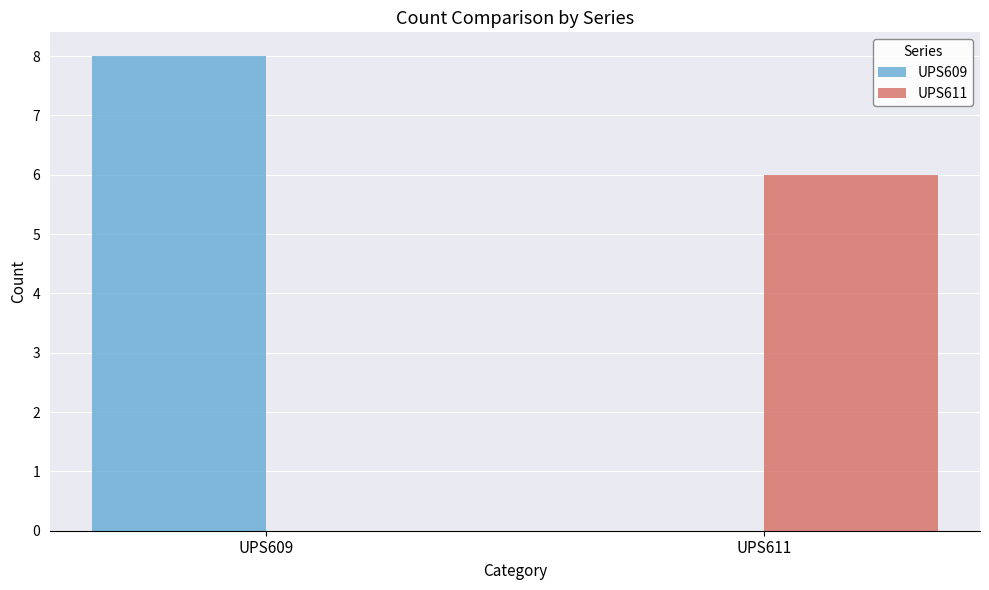

What is the average value of the UPS609 series?

4